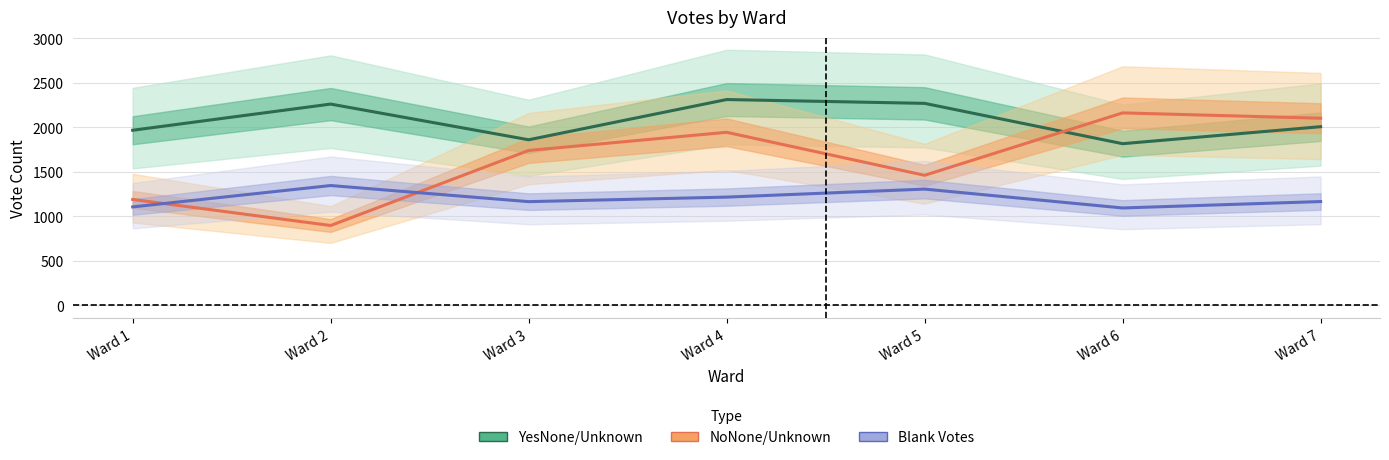

At which label does NoNone/Unknown reach its minimum?

Ward 2